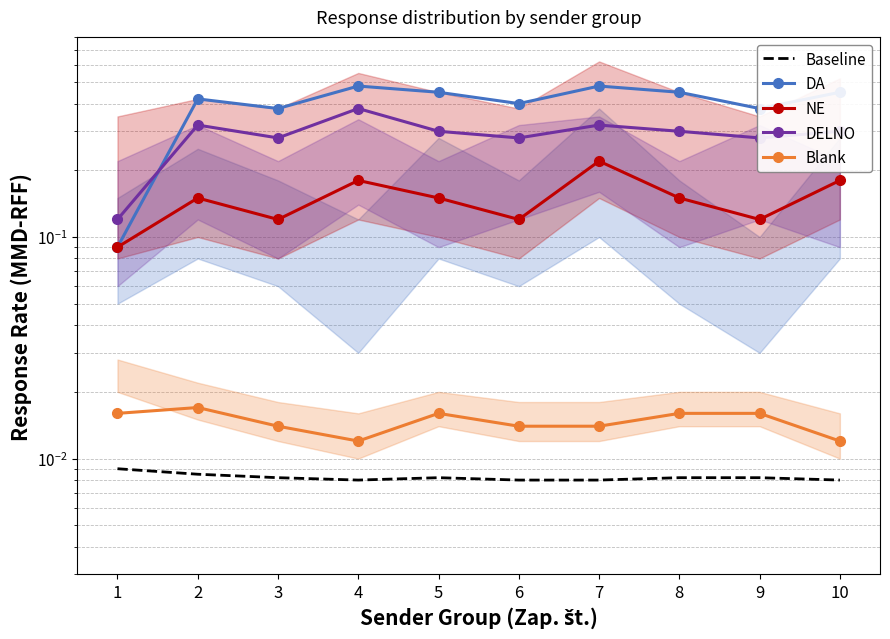

Is it true that Baseline equals 0.0 at 2?

False